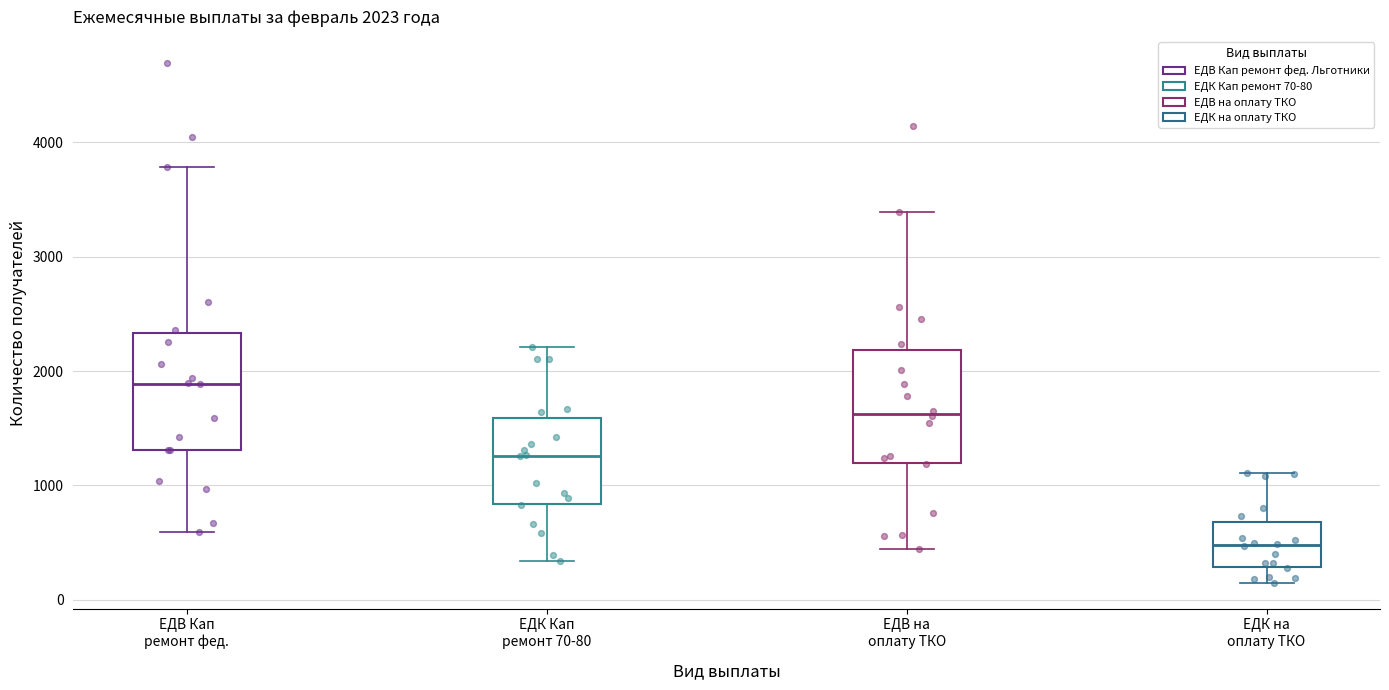

Which box has the lowest median line?

ЕДК на оплату ТКО